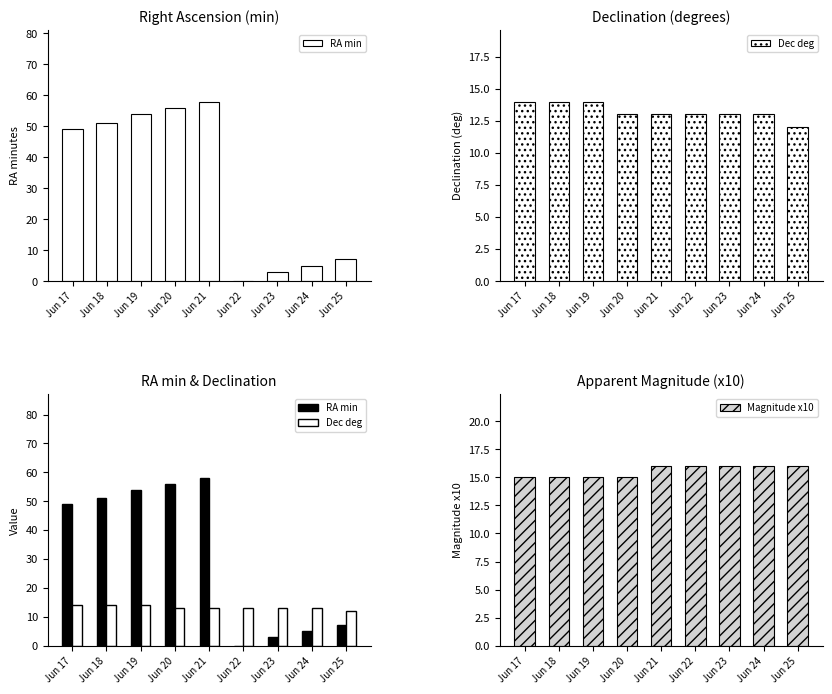

How many series are shown in this chart?

3